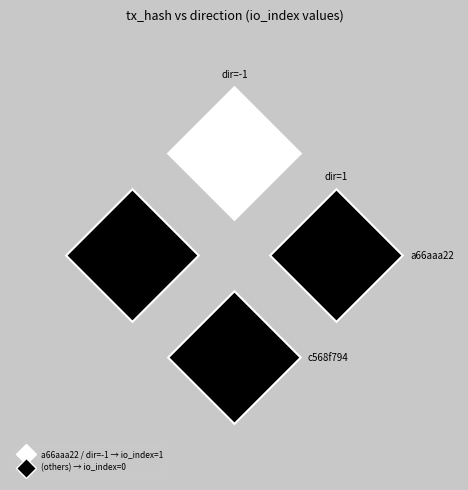

Between -1 and 1, which series saw the biggest shift?

a66aaa22